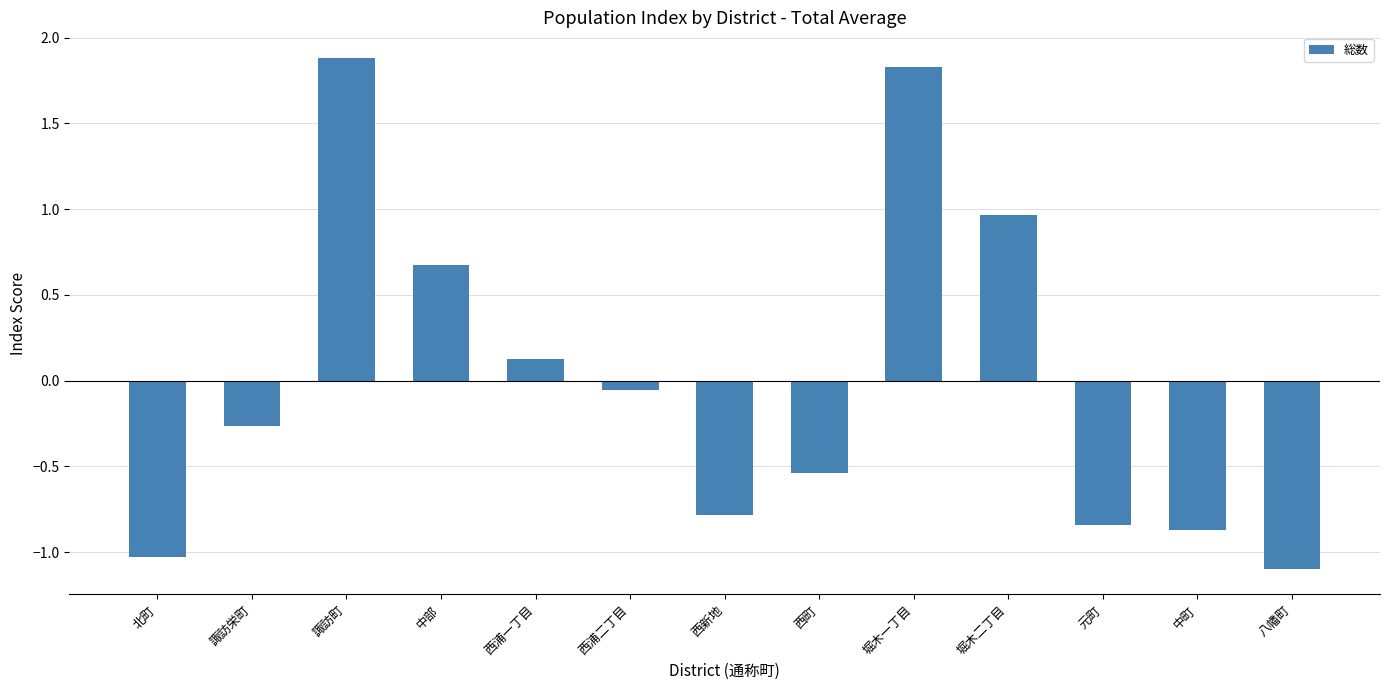

The value at 西新地 is -0.5. True or false?

False